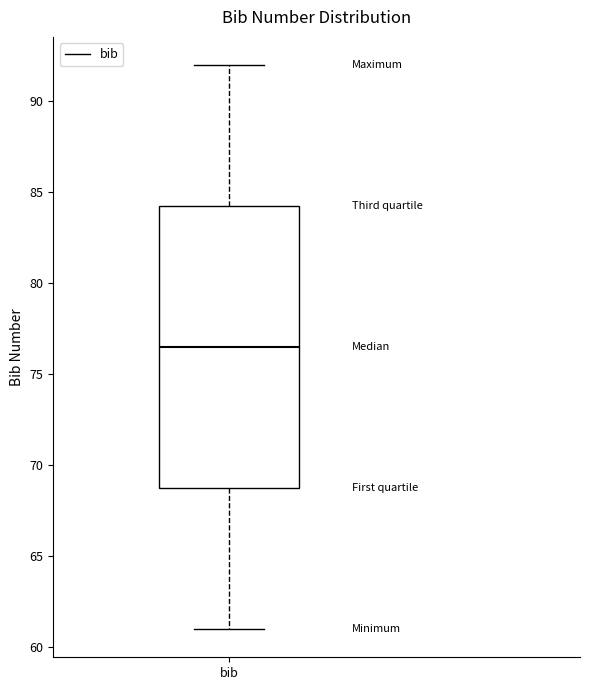

Transcribe this box plot: give where the median line is, the range the box spans, and where the two whiskers end, as read against the y-axis. The values are not printed on the chart, so give them approximately, as read against the axis.

median 76.5, box 69.0 to 84.5, whiskers 61.0 to 92.0